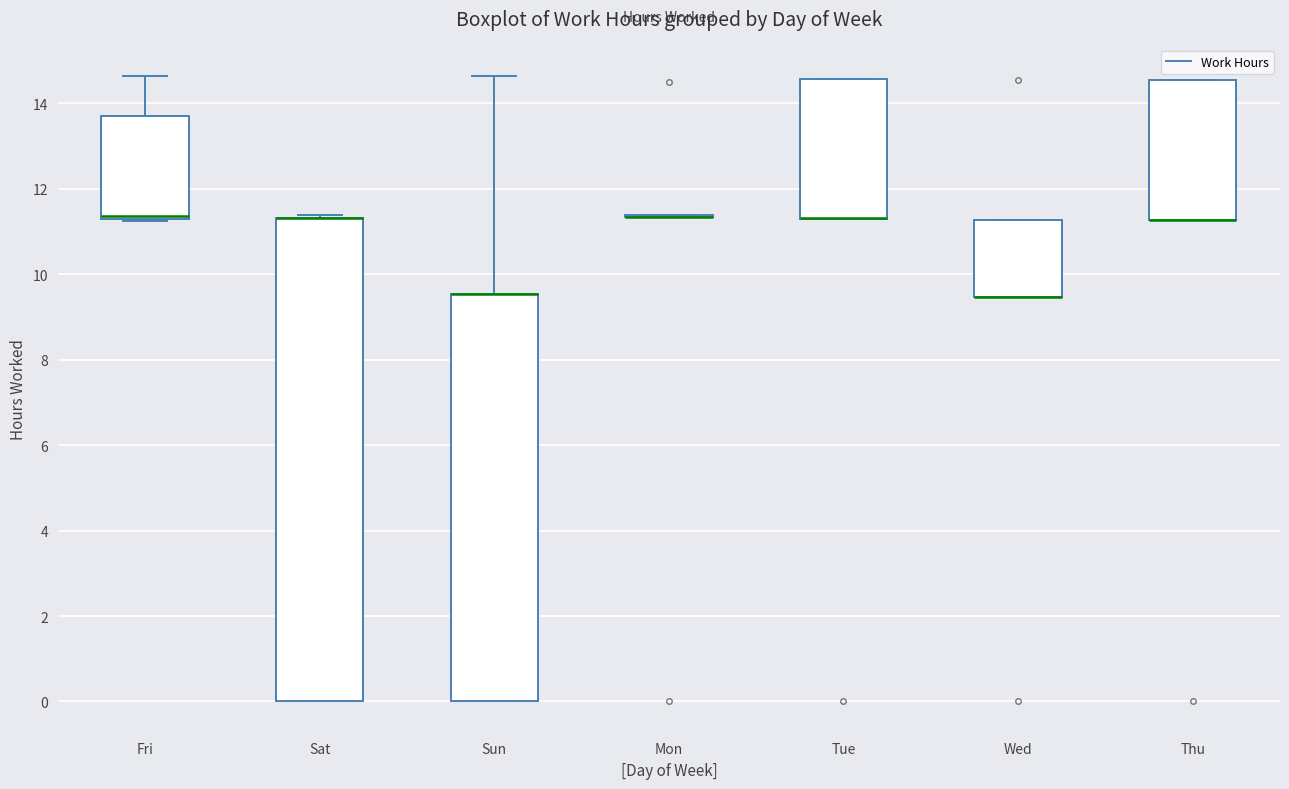

Comparing the boxes themselves (not the whiskers), which one is the tallest?

Sat